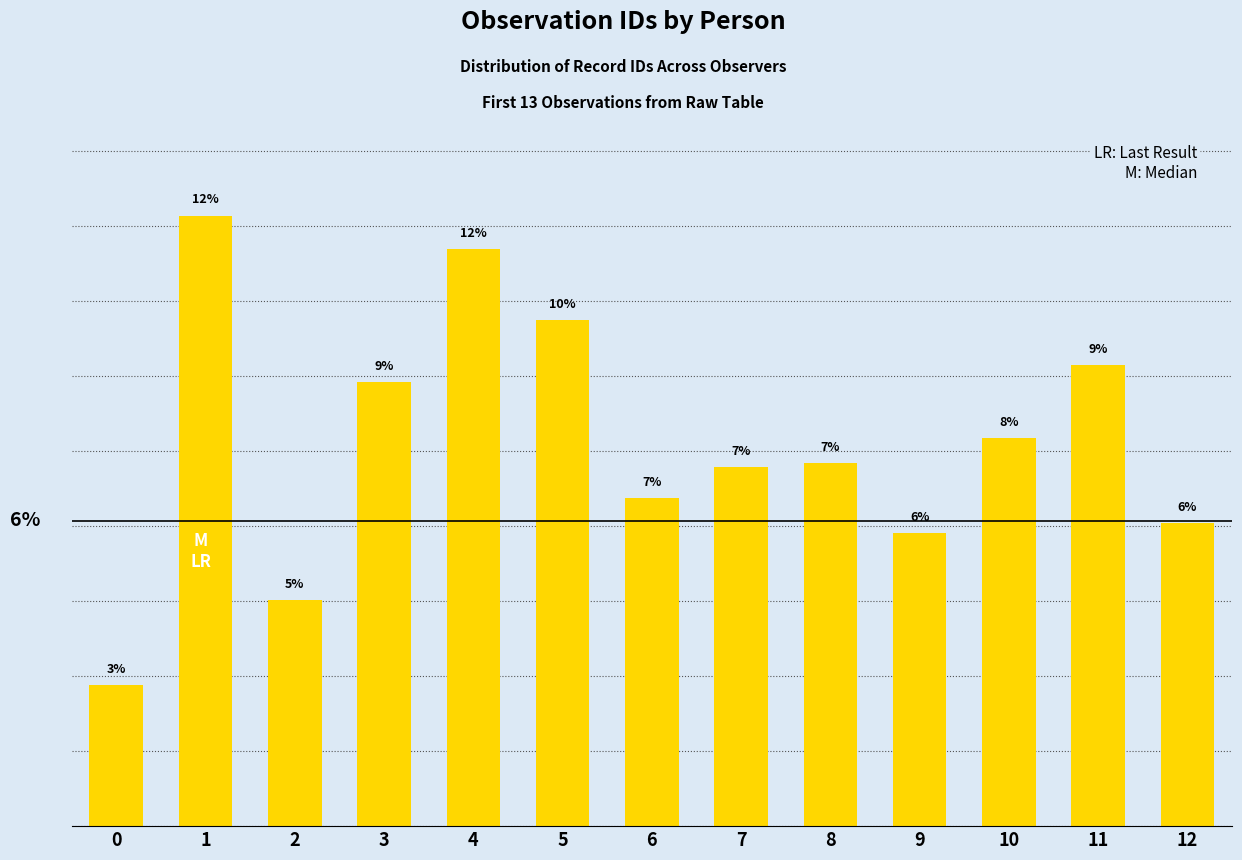

The chart shows a value of 2.9 at 3. True or false?

False